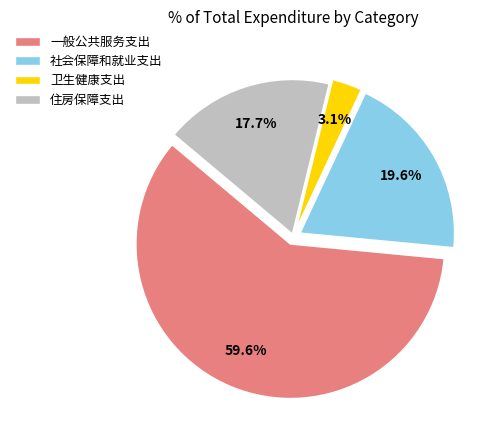

The 住房保障支出 slice represents 18% of the pie. True or false?

True